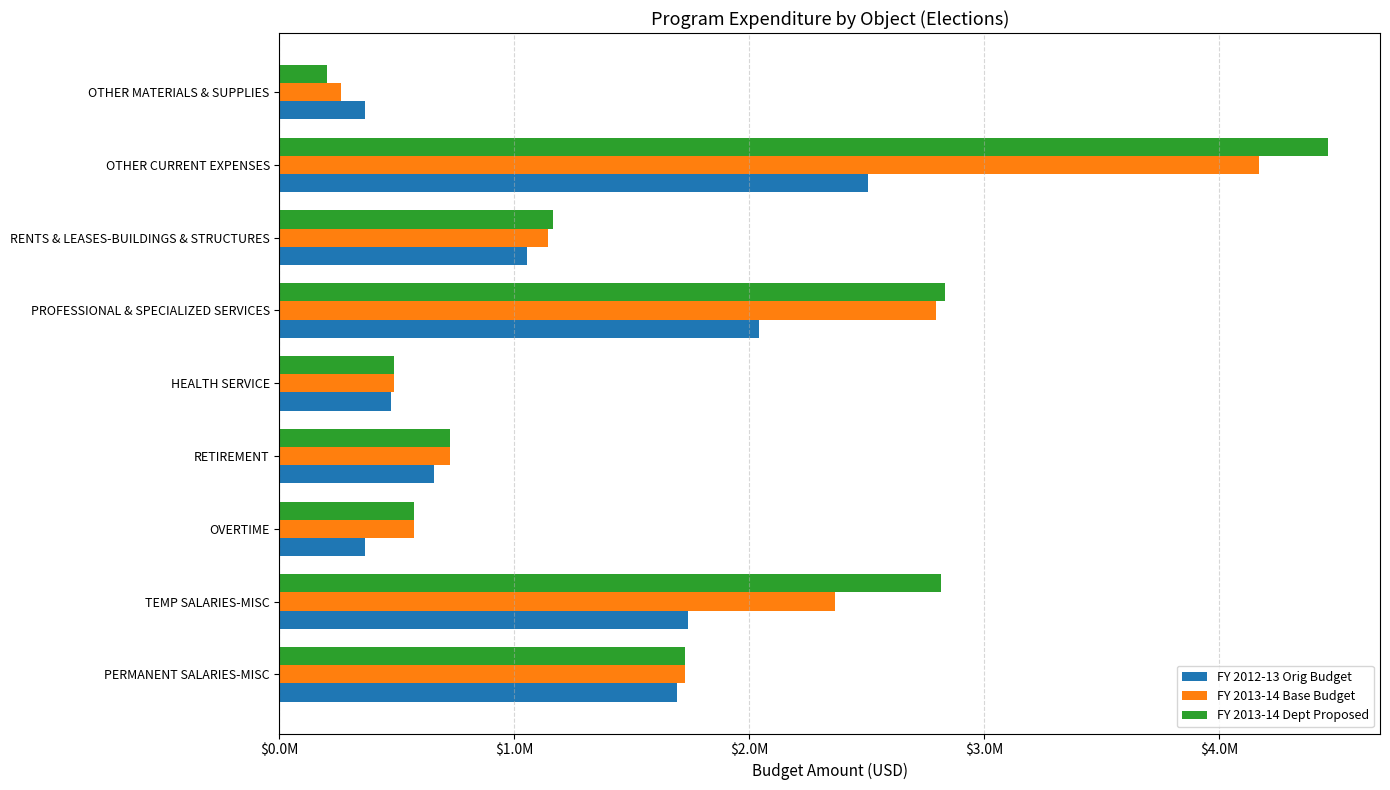

What are all the series names shown in the legend?

FY 2012-13 Orig Budget, FY 2013-14 Base Budget, FY 2013-14 Dept Proposed